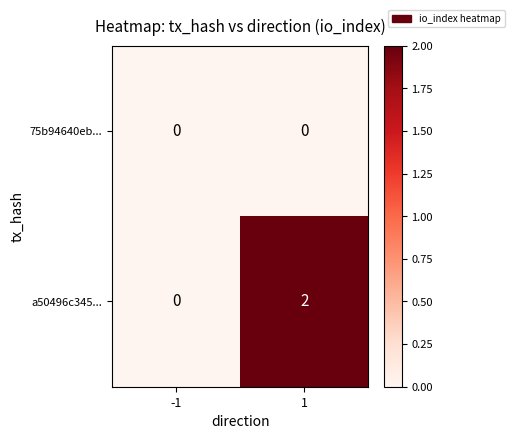

The value of a50496c345... at 1 is 2. True or false?

True